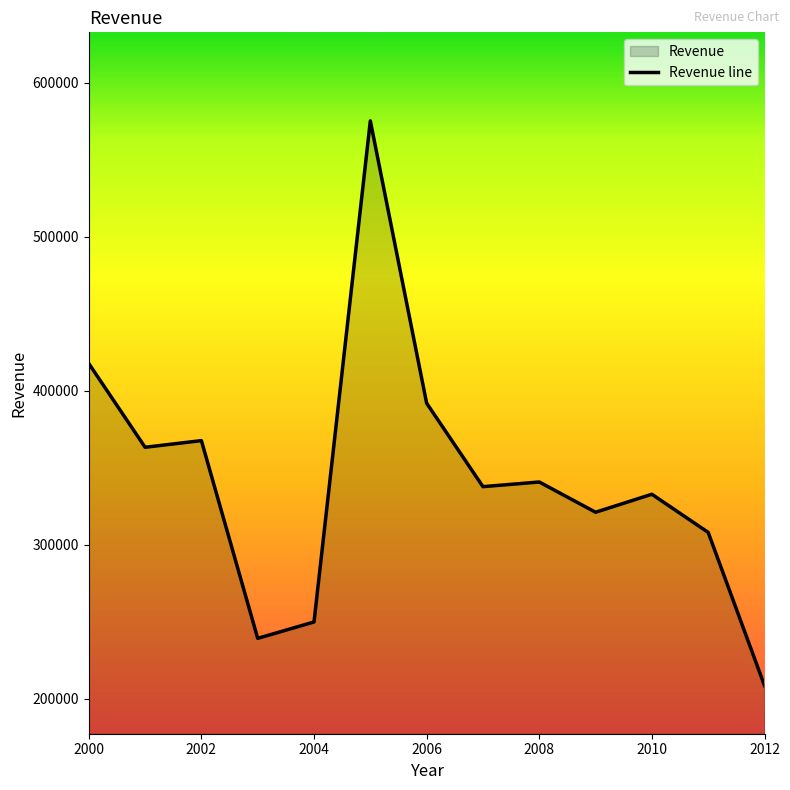

Which label corresponds to the largest value in the chart?

2005